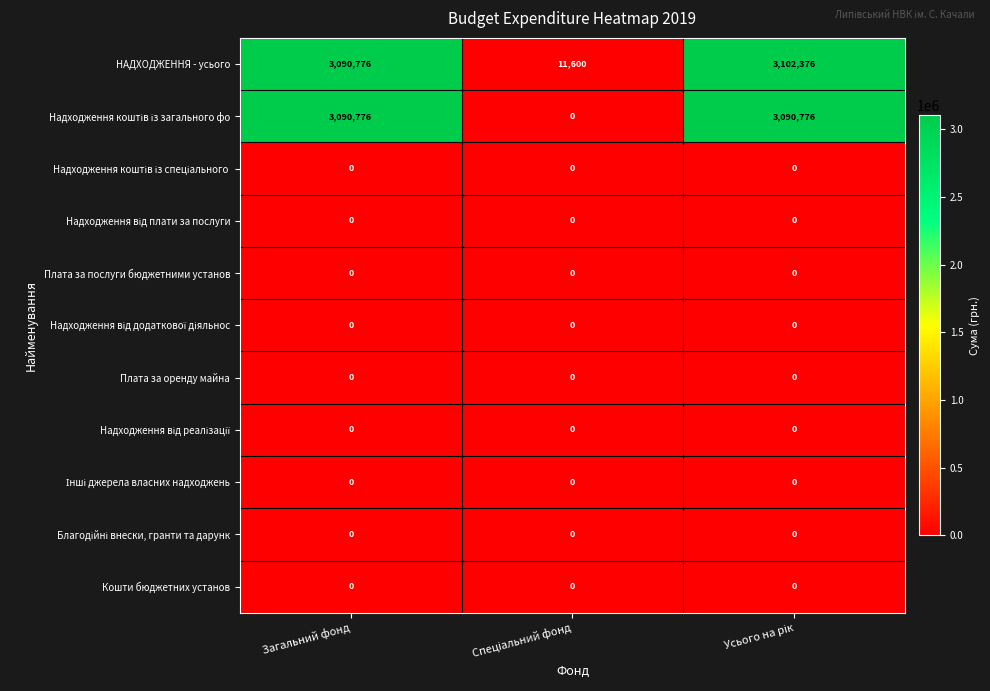

Which series has the largest total across all categories?

НАДХОДЖЕННЯ - усього